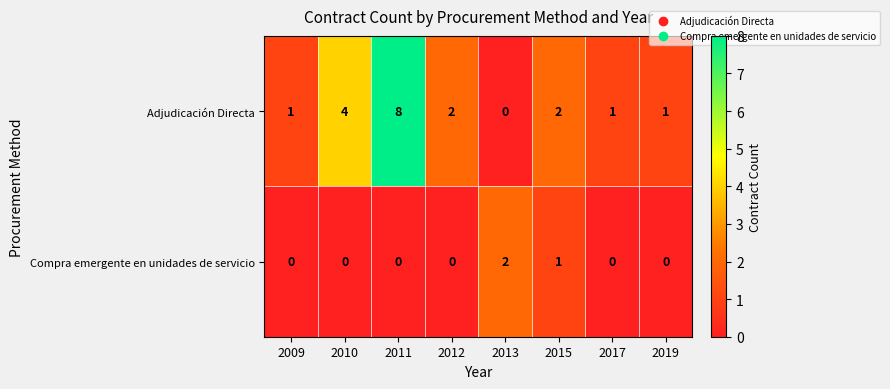

Which label corresponds to the largest value in the chart?

2011